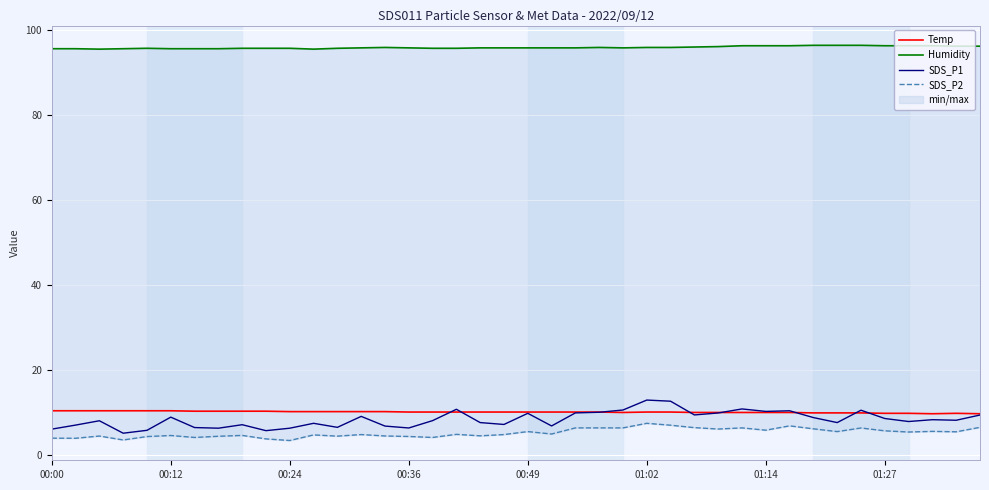

Reading left to right, what are all the values shown in this chart?

Temp: 10.5	10.5	10.5	10.5	10.5	10.5	10.4	10.4	10.4	10.4	10.3	10.3	10.3	10.3	10.3	10.2	10.2	10.2	10.2	10.2	10.2	10.2	10.2	10.2	10.1	10.2	10.2	10.1	10.1	10.1	10.1	10.1	10.0	10.0	10.0	9.9	9.9	9.8	9.9	9.8
Humidity: 95.7	95.7	95.6	95.7	95.8	95.7	95.7	95.7	95.8	95.8	95.8	95.6	95.8	95.9	96.0	95.9	95.8	95.8	95.9	95.9	95.9	95.9	95.9	96.0	95.9	96.0	96.0	96.1	96.2	96.4	96.4	96.4	96.5	96.5	96.5	96.4	96.4	96.4	96.3	96.3
SDS_P1: 6.2	7.1	8.2	5.2	5.9	9.0	6.5	6.4	7.2	5.8	6.4	7.5	6.6	9.2	6.9	6.5	8.2	10.8	7.7	7.3	9.9	6.9	10.0	10.2	10.7	13.0	12.8	9.5	10.0	10.9	10.3	10.5	8.9	7.7	10.6	8.7	8.0	8.4	8.3	9.5
SDS_P2: 4.0	4.0	4.5	3.6	4.4	4.7	4.2	4.5	4.7	3.9	3.5	4.8	4.5	4.9	4.6	4.5	4.2	5.0	4.6	4.9	5.6	5.0	6.5	6.5	6.5	7.5	7.1	6.5	6.2	6.5	5.9	7.0	6.2	5.6	6.5	5.8	5.5	5.7	5.5	6.6